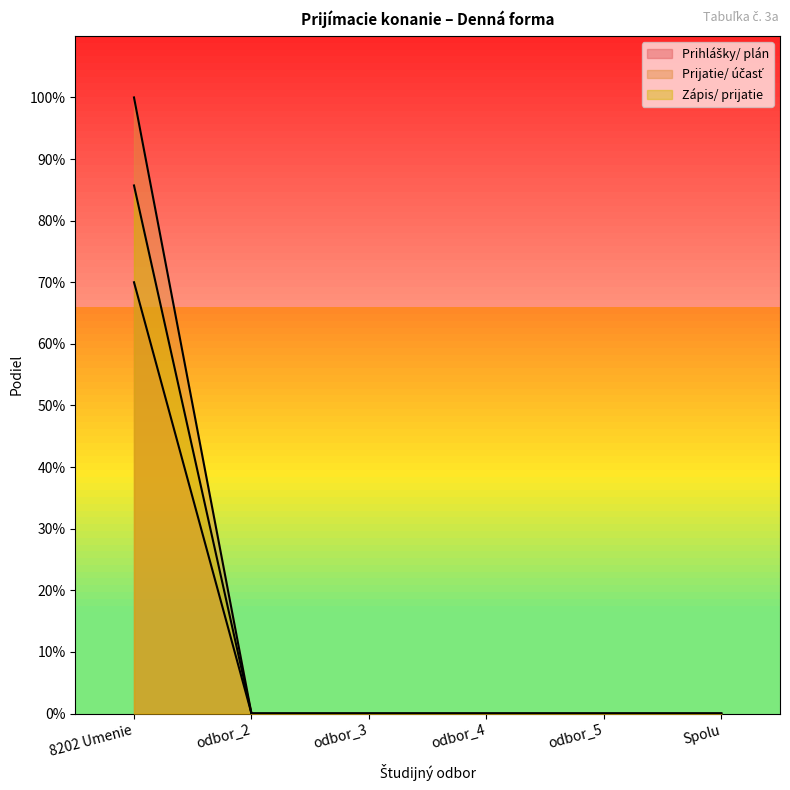

Which series changed the most between odbor_2 and odbor_5?

Prihlášky/ plán